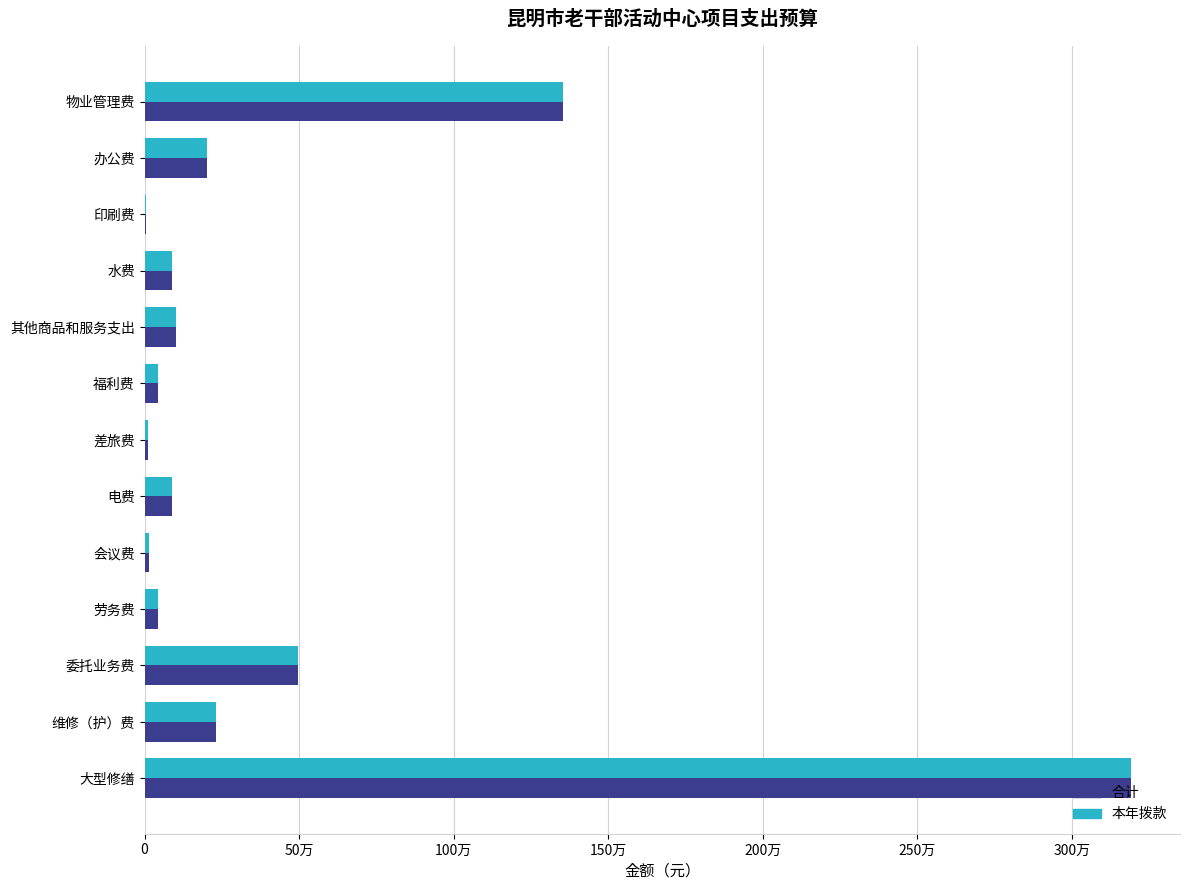

What are all the series names shown in the legend?

合计, 本年拨款